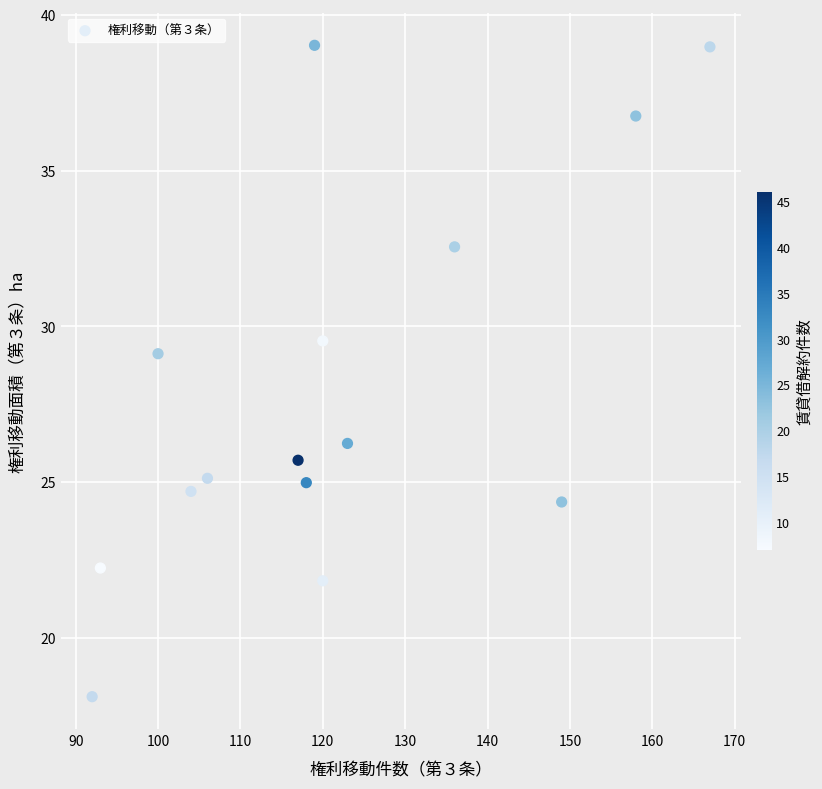

What is the range of Y values (max minus min)?

20.9